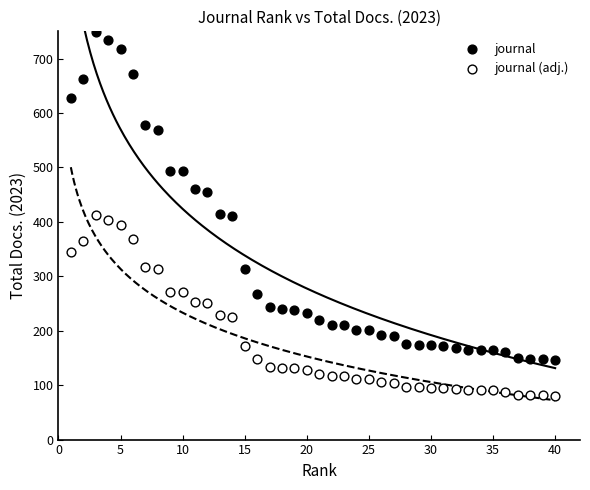

What is the X range (max minus min) for the scatter plot?

39.0